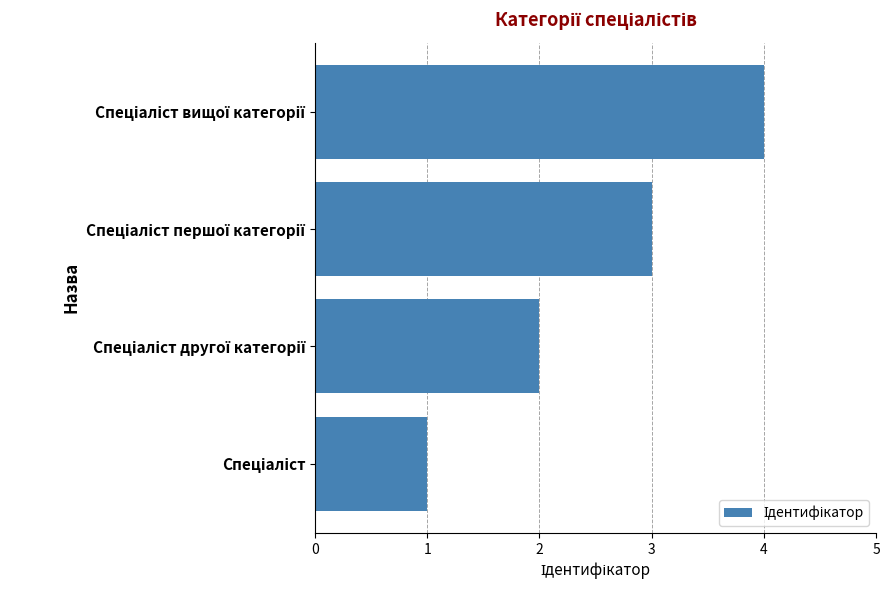

How many values are below 3?

2